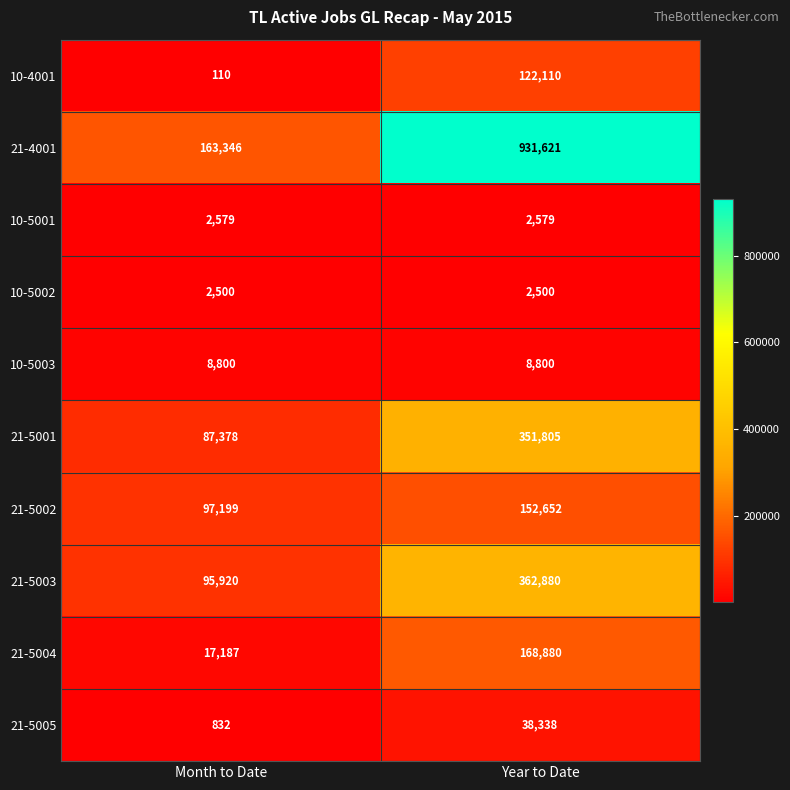

Reading left to right, transcribe all the data shown in this chart.

10-4001: Month to Date=110	Year to Date=122110
21-4001: Month to Date=163346	Year to Date=931621
10-5001: Month to Date=2579	Year to Date=2579
10-5002: Month to Date=2500	Year to Date=2500
10-5003: Month to Date=8800	Year to Date=8800
21-5001: Month to Date=87378	Year to Date=351805
21-5002: Month to Date=97199	Year to Date=152652
21-5003: Month to Date=95920	Year to Date=362880
21-5004: Month to Date=17187	Year to Date=168880
21-5005: Month to Date=832	Year to Date=38338